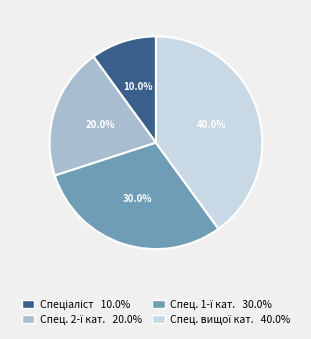

Is there any slice that represents more than half of the pie?

No